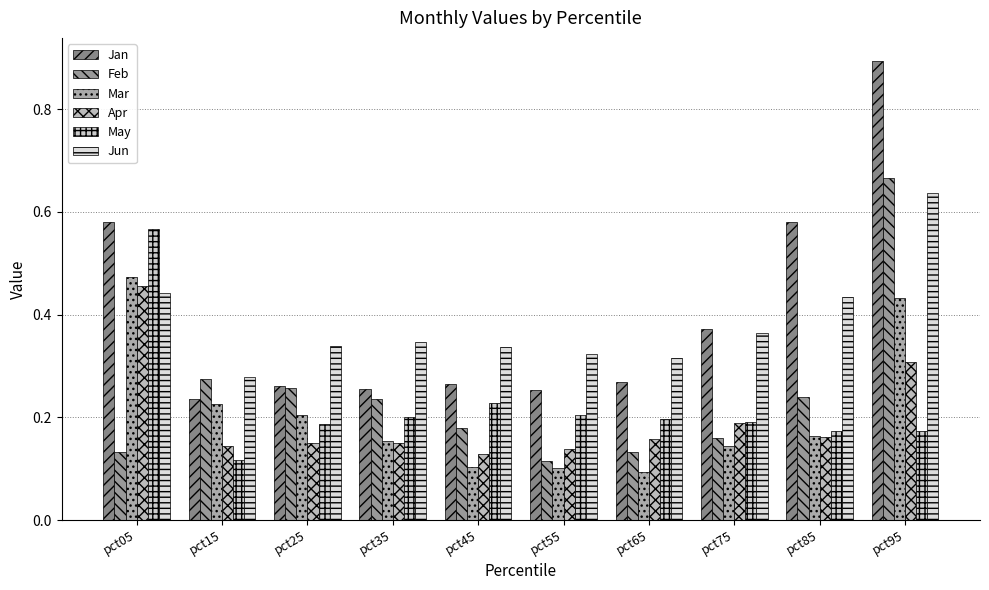

Count the number of categories in the chart.

10